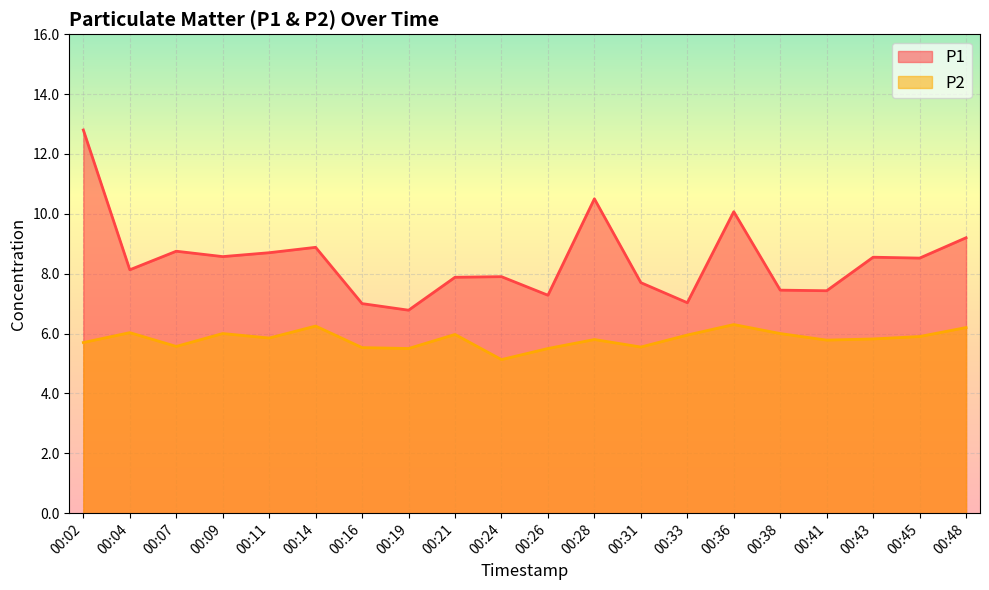

True or false: P1 and P2 intersect in this chart.

False